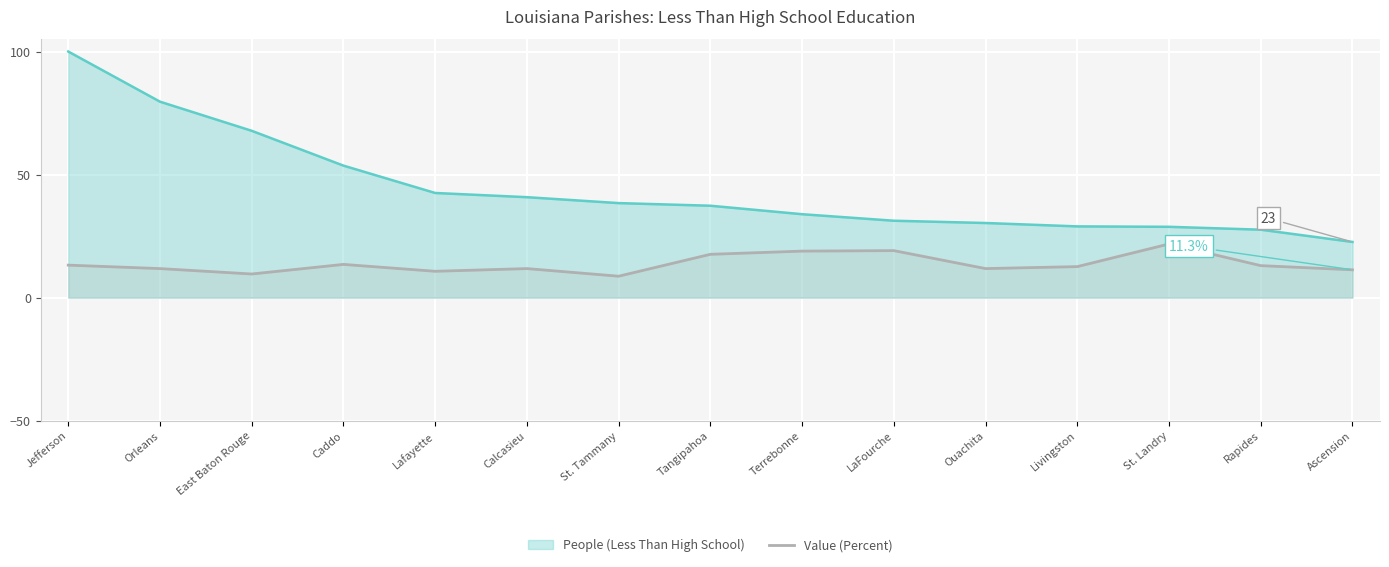

What is the difference between the People (Less Than High School) values at Livingston and St. Tammany?

9.5